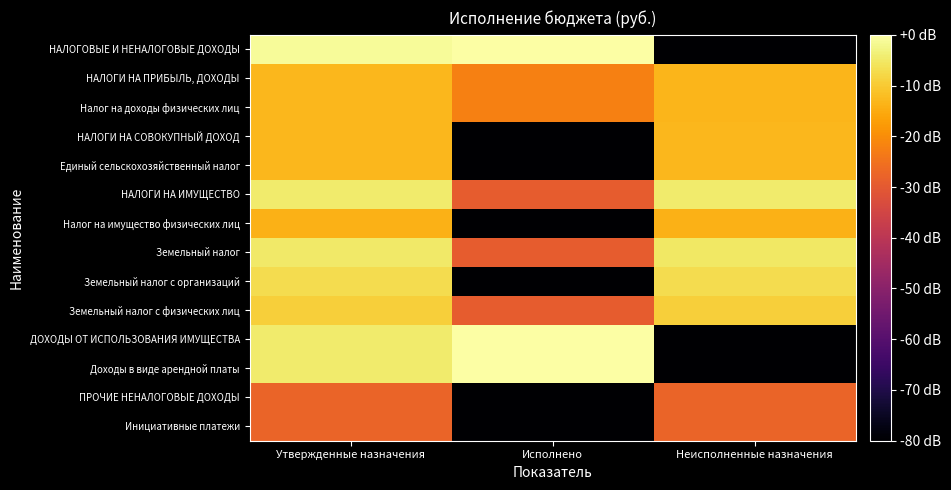

How many categories are shown in the chart?

3